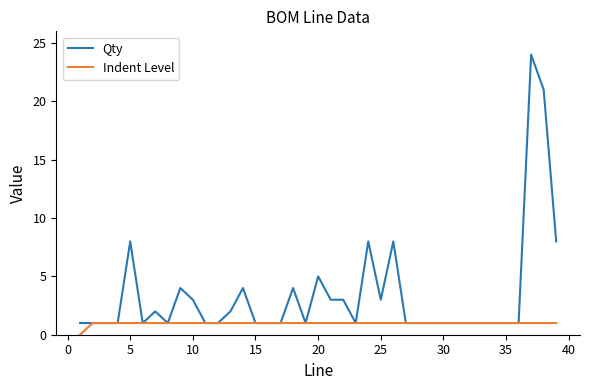

Reading left to right, extract all data points from this chart.

Qty: 1	1	1	1	8	1	2	1	4	3	1	1	2	4	1	1	1	4	1	5	3	3	1	8	3	8	1	1	1	1	1	1	1	1	1	1	24	21	8
Indent Level: 0	1	1	1	1	1	1	1	1	1	1	1	1	1	1	1	1	1	1	1	1	1	1	1	1	1	1	1	1	1	1	1	1	1	1	1	1	1	1